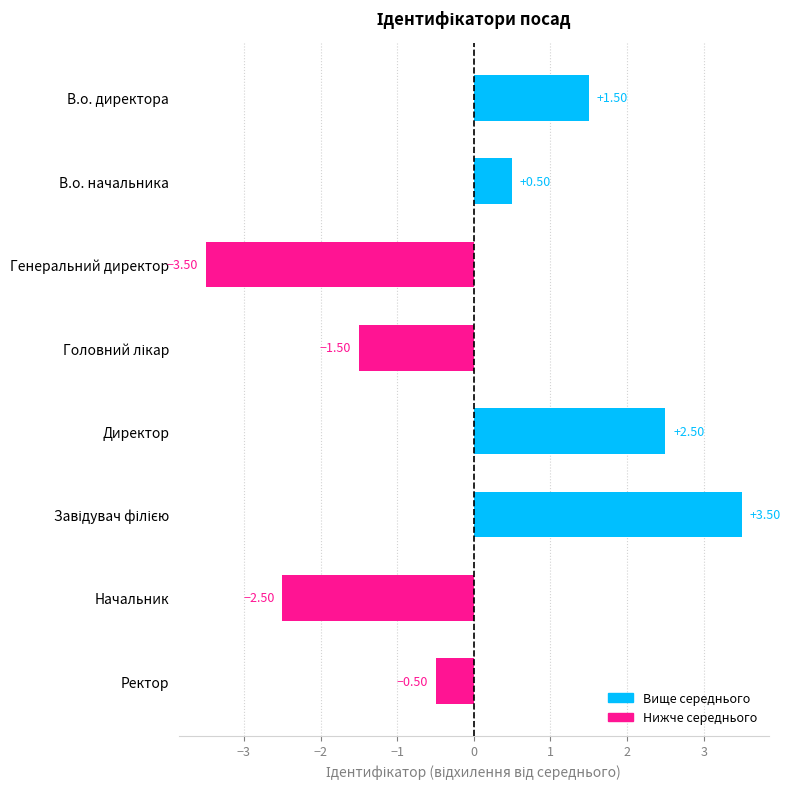

Which category has the lowest value across all series?

Генеральний директор